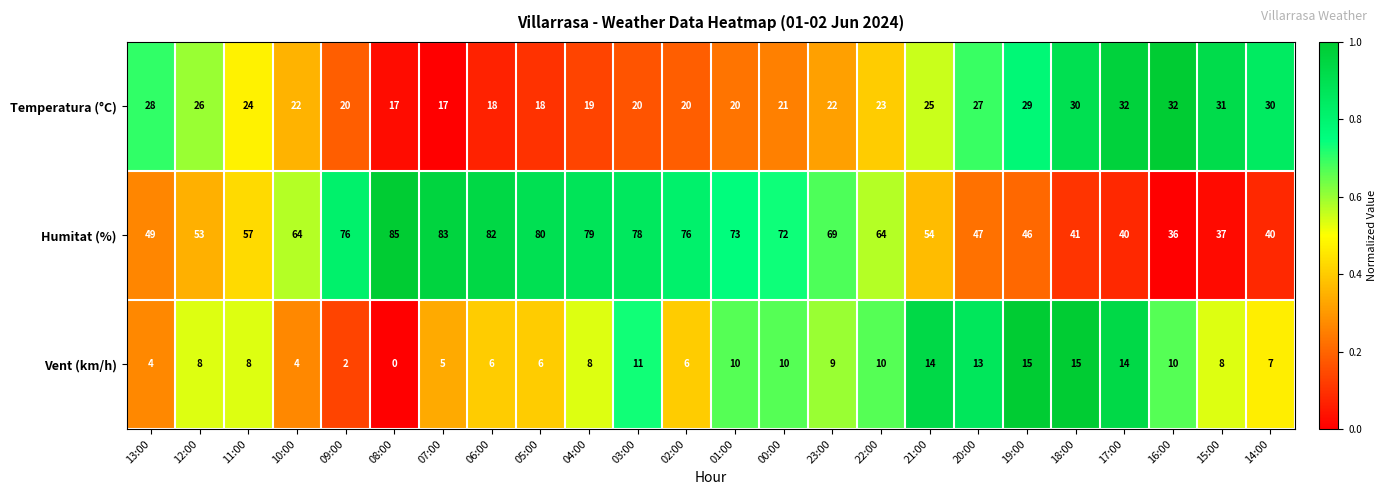

Between 04:00 and 23:00, which series saw the biggest shift?

Humitat (%)